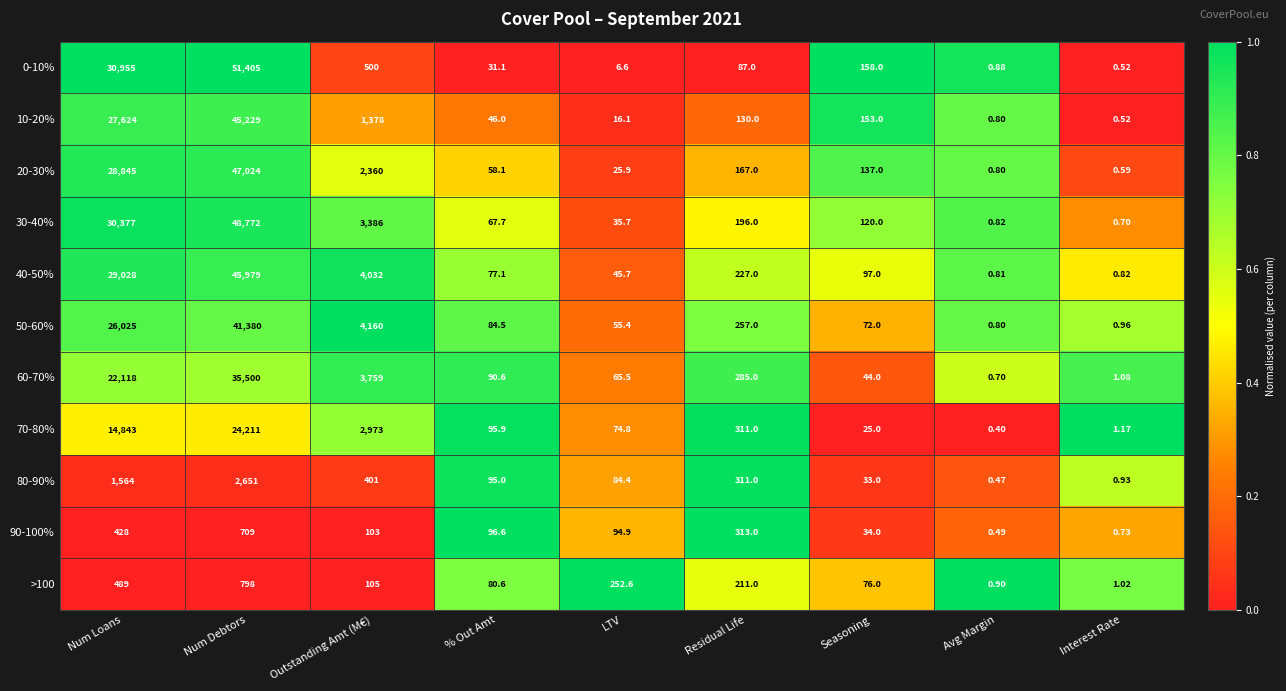

Where does the 90-100% series first go above 96?

Num Loans